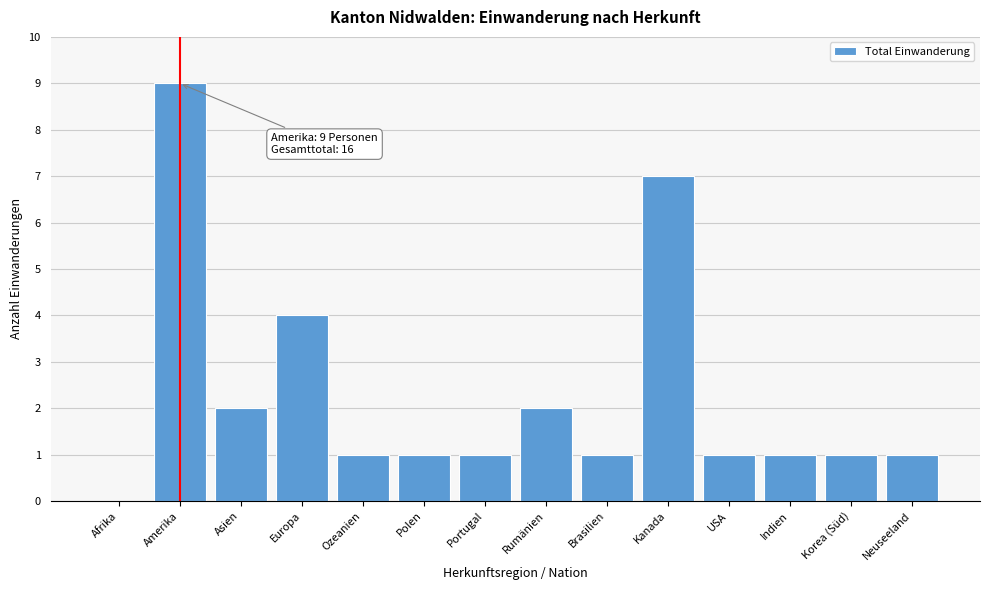

Reading left to right, list all the values displayed in this chart.

Afrika=0	Amerika=9	Asien=2	Europa=4	Ozeanien=1	Polen=1	Portugal=1	Rumänien=2	Brasilien=1	Kanada=7	USA=1	Indien=1	Korea (Süd)=1	Neuseeland=1